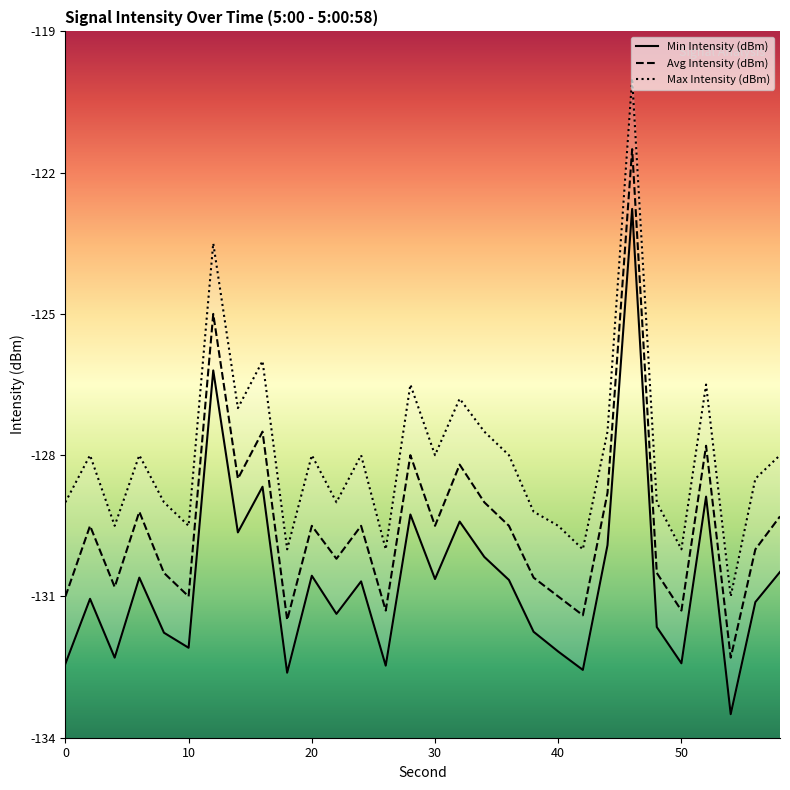

At which label does Max Intensity (dBm) reach its peak?

46